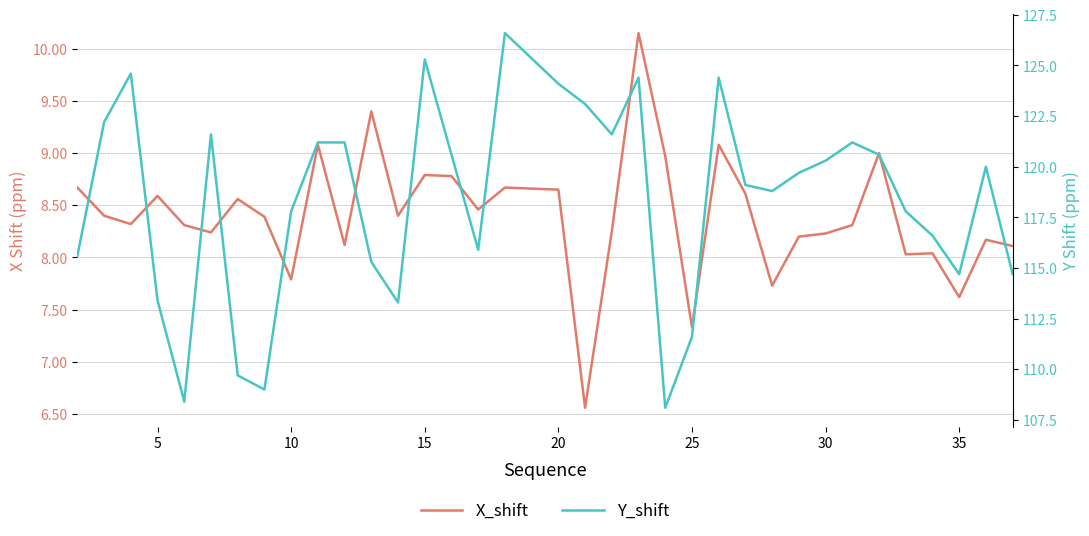

The Y_shift series shows 79.7 at 34. True or false?

False